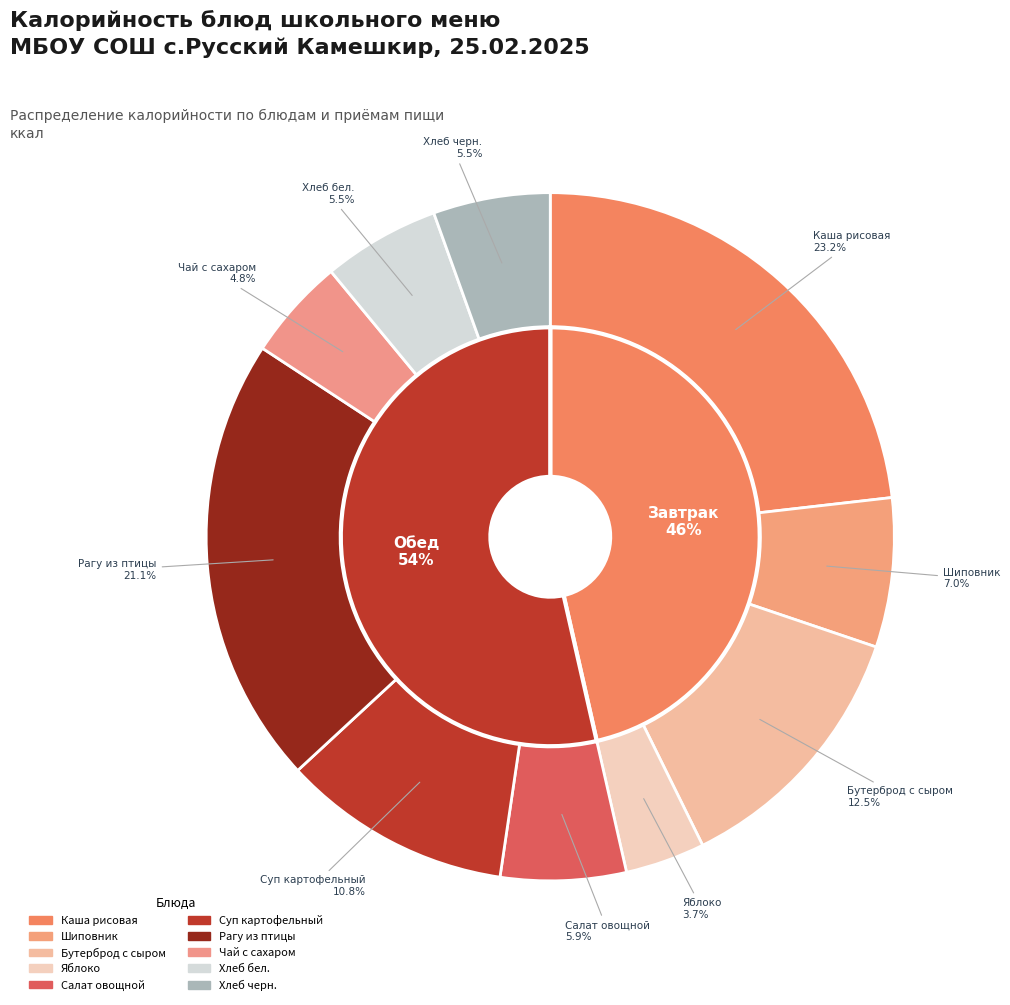

What percentage is the Чай с сахаром slice, to the nearest percent?

5%